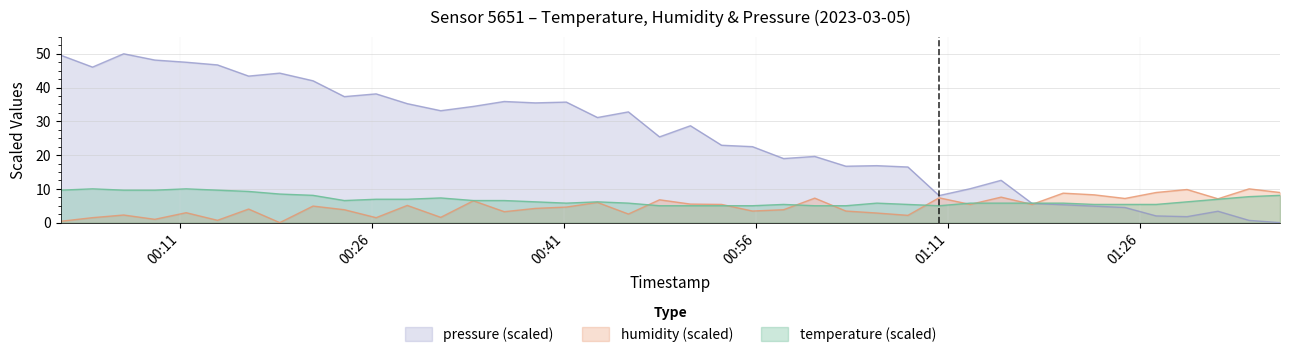

In temperature, how many points are lower than both neighbors (excluding endpoints)?

3